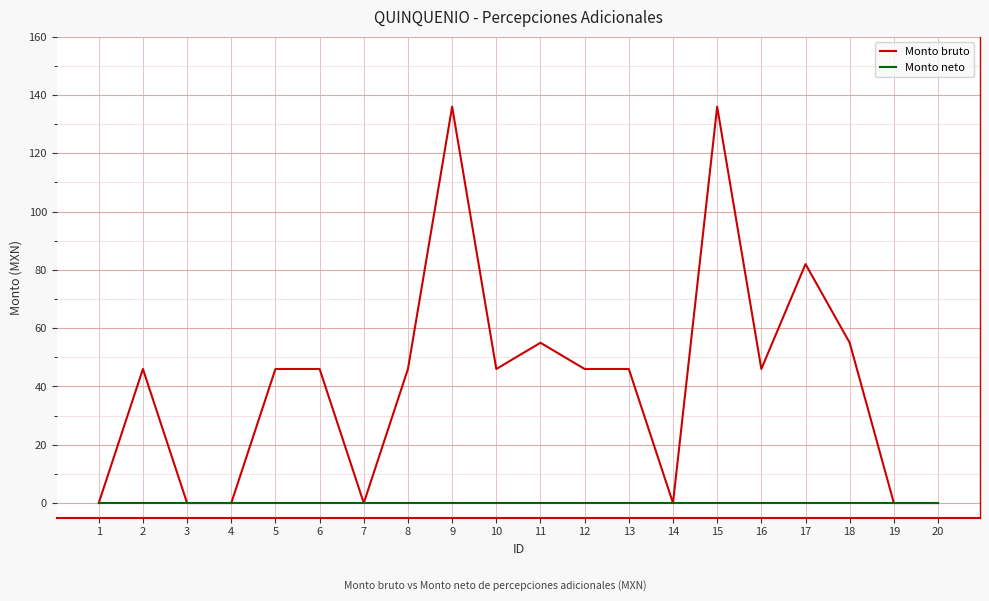

What is the sum of all Monto bruto values?

832